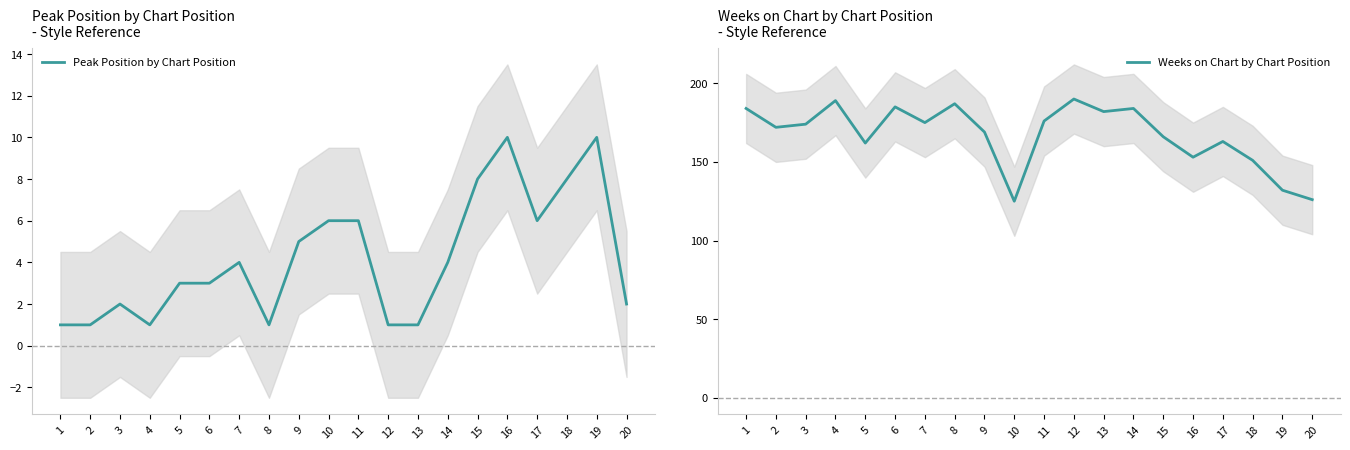

How many values in the Weeks on Chart by Chart Position series exceed 174?

9